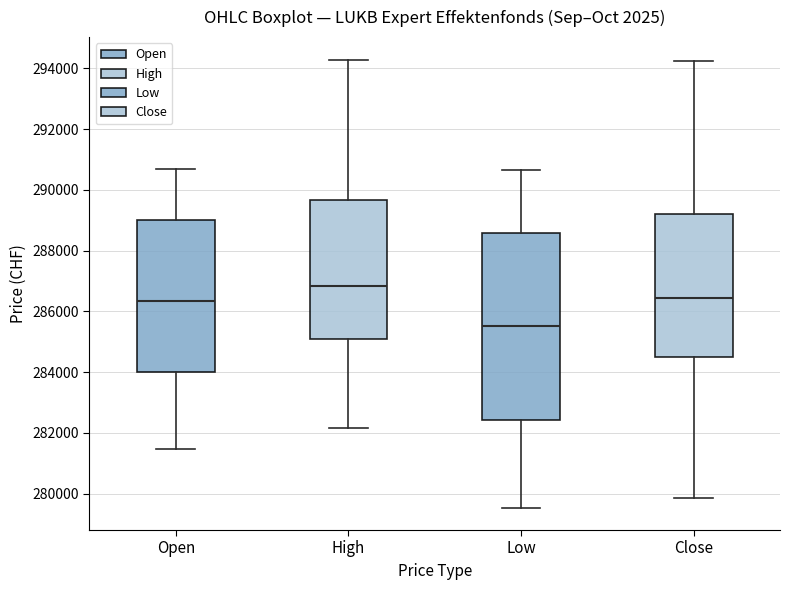

Comparing the boxes themselves (not the whiskers), which one is the tallest?

Low